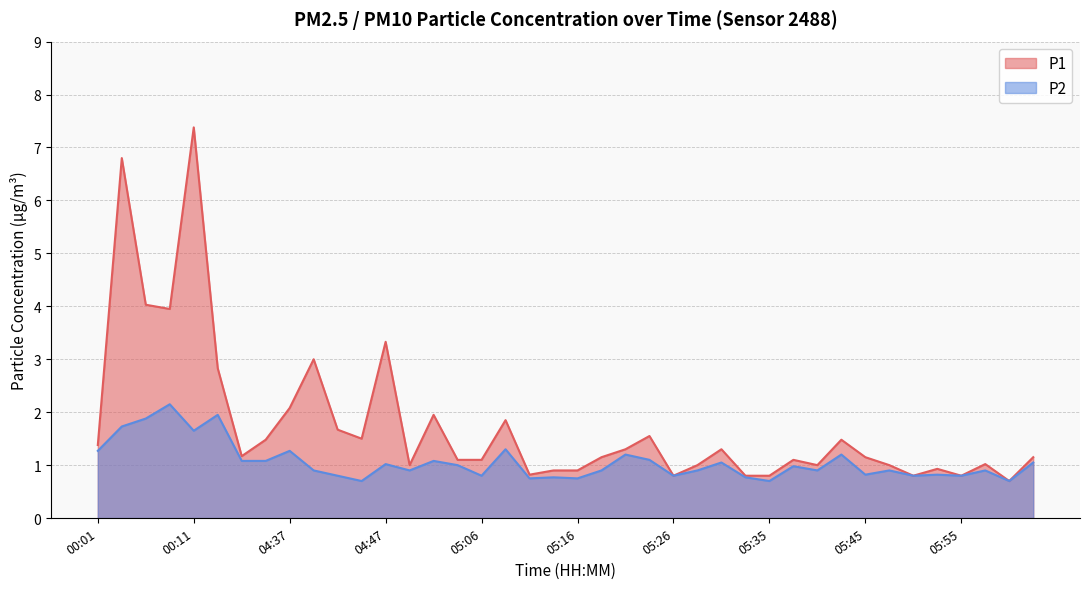

Does the chart have visible grid lines?

Yes